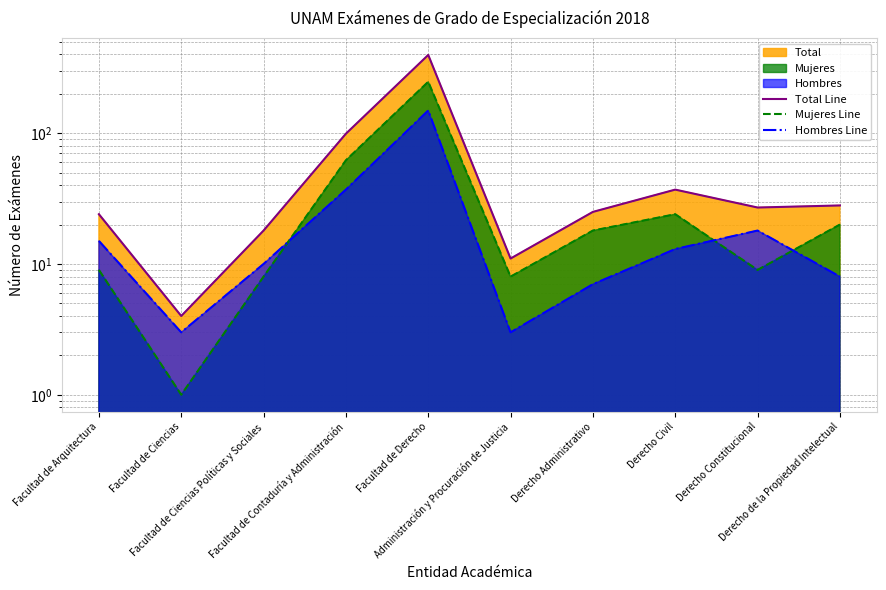

What position from the right is Facultad de Derecho?

6